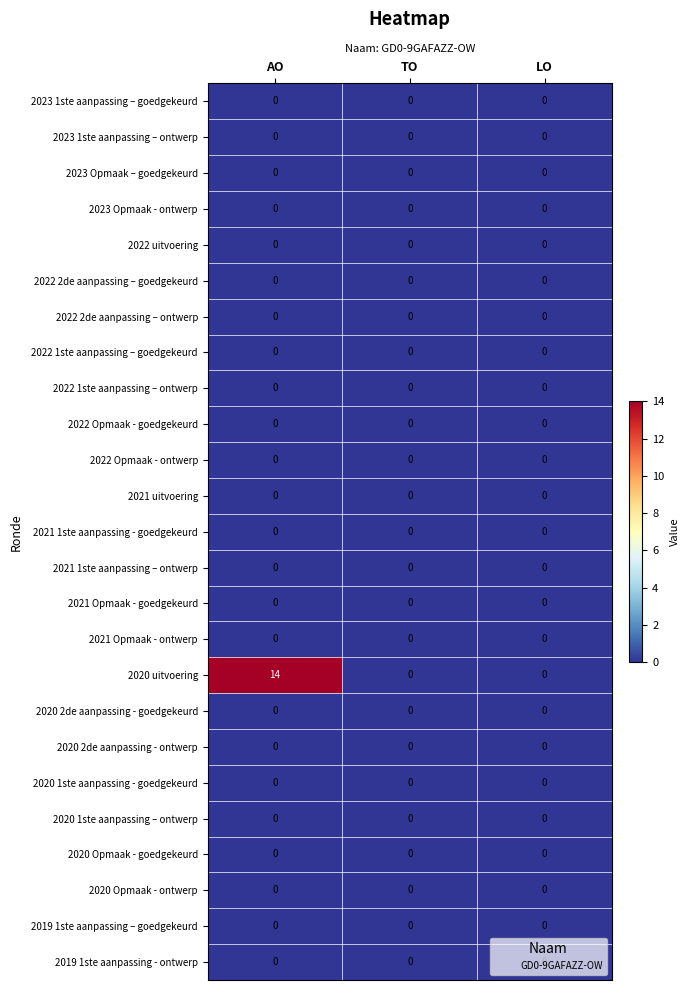

Between AO and LO, which series saw the biggest shift?

2020 uitvoering